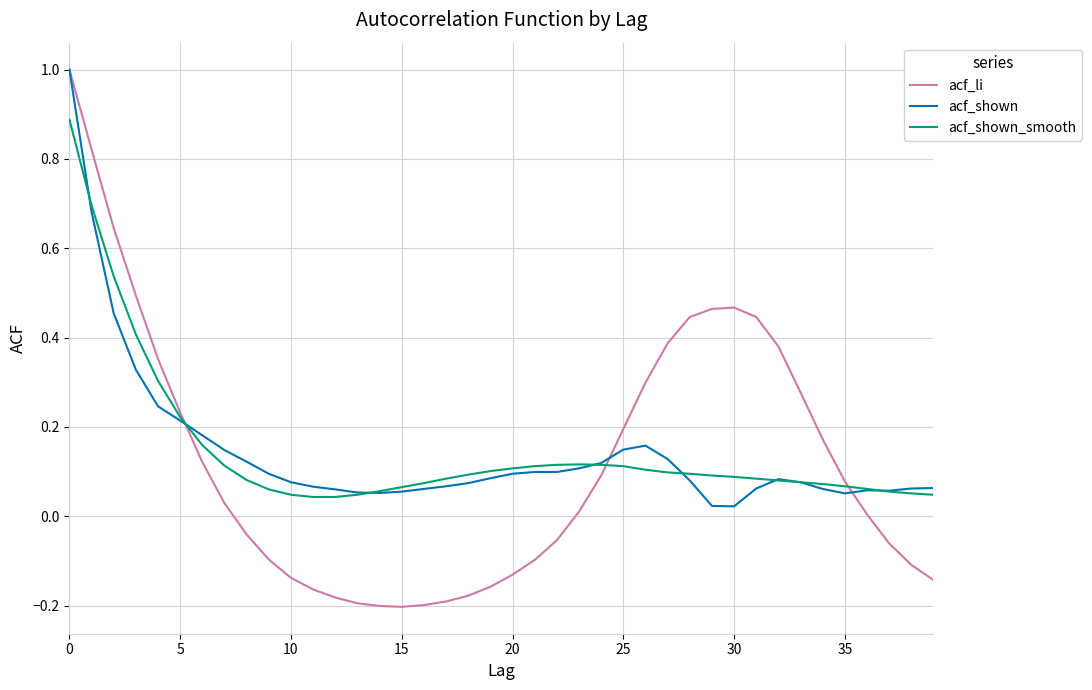

Which series has the largest range (max minus min)?

acf_li